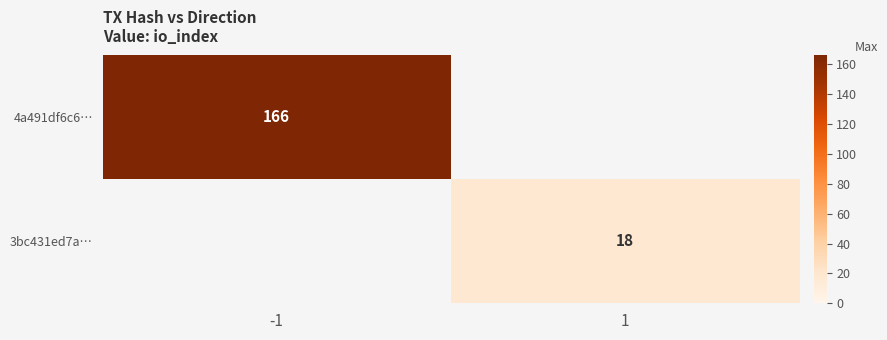

The value of 3bc431ed7a… at 1 is 11. True or false?

False